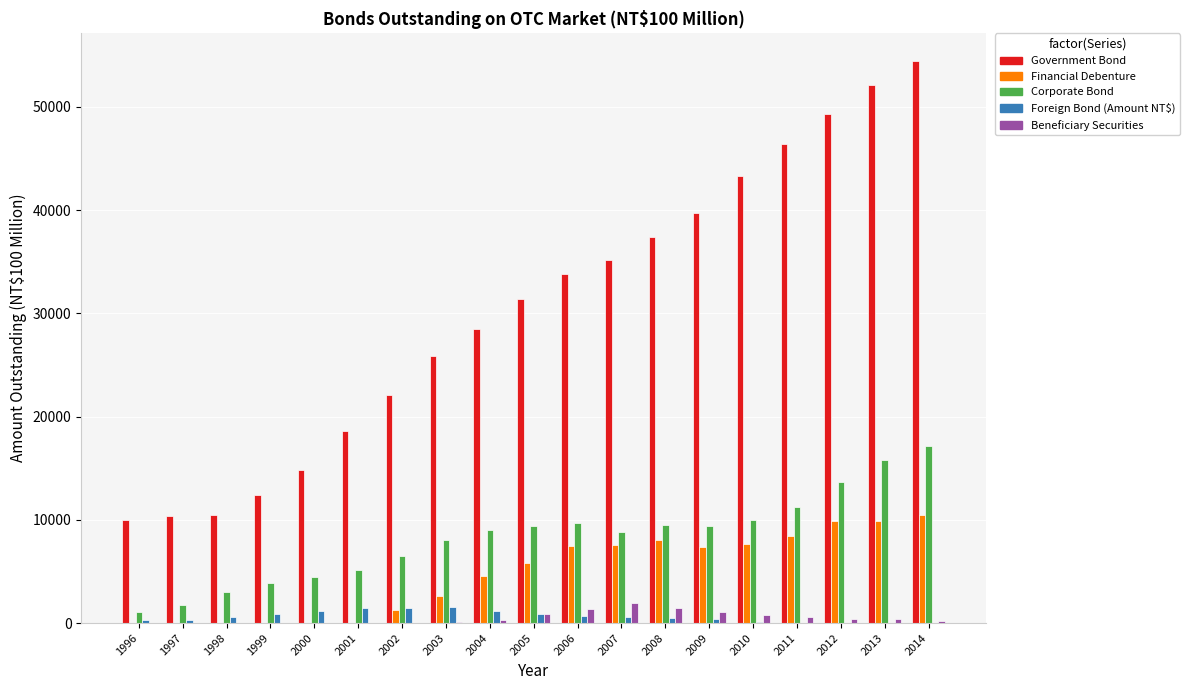

The Government Bond series shows 10420.0 at 1998. True or false?

True